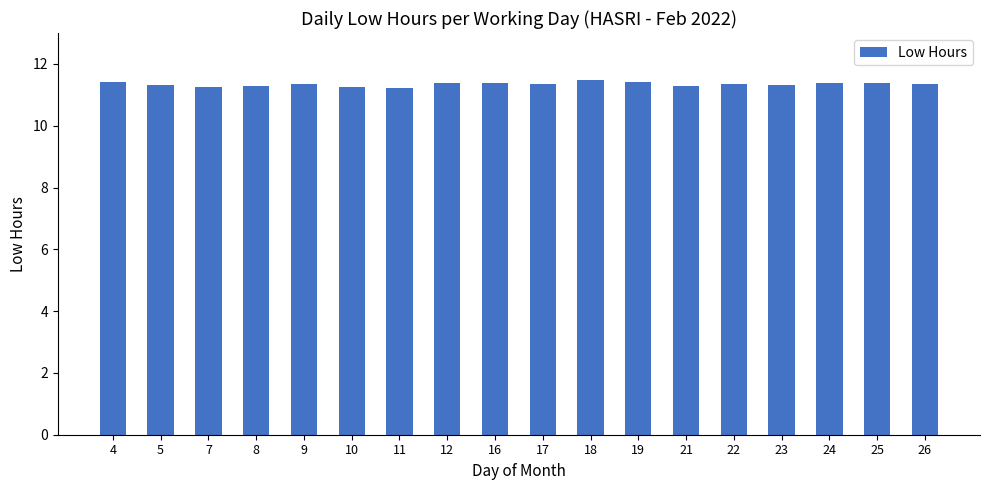

The value at 9 is 11.4. True or false?

True